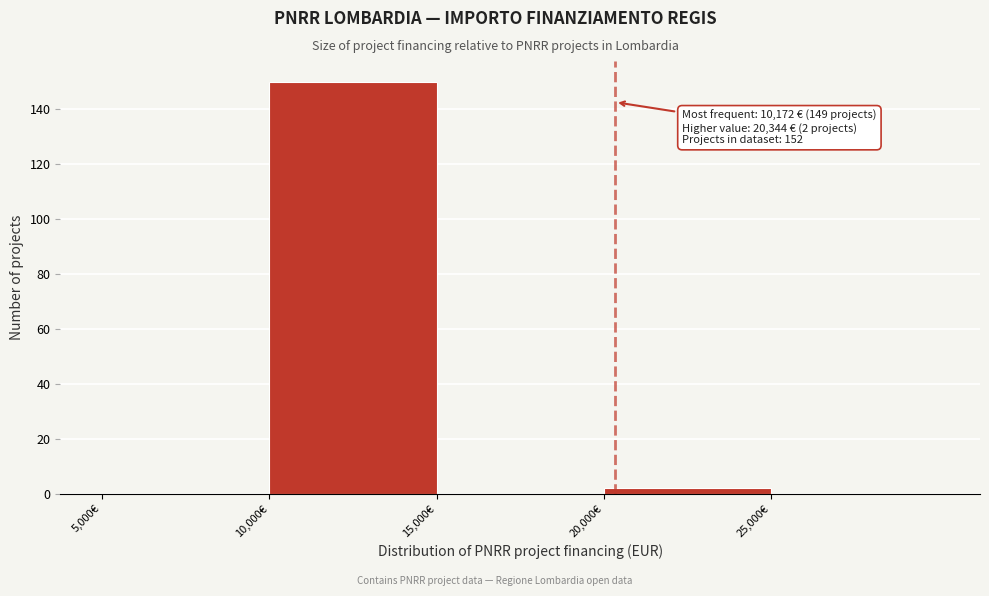

Which range on the x-axis has the tallest bar?

10000 to 15000